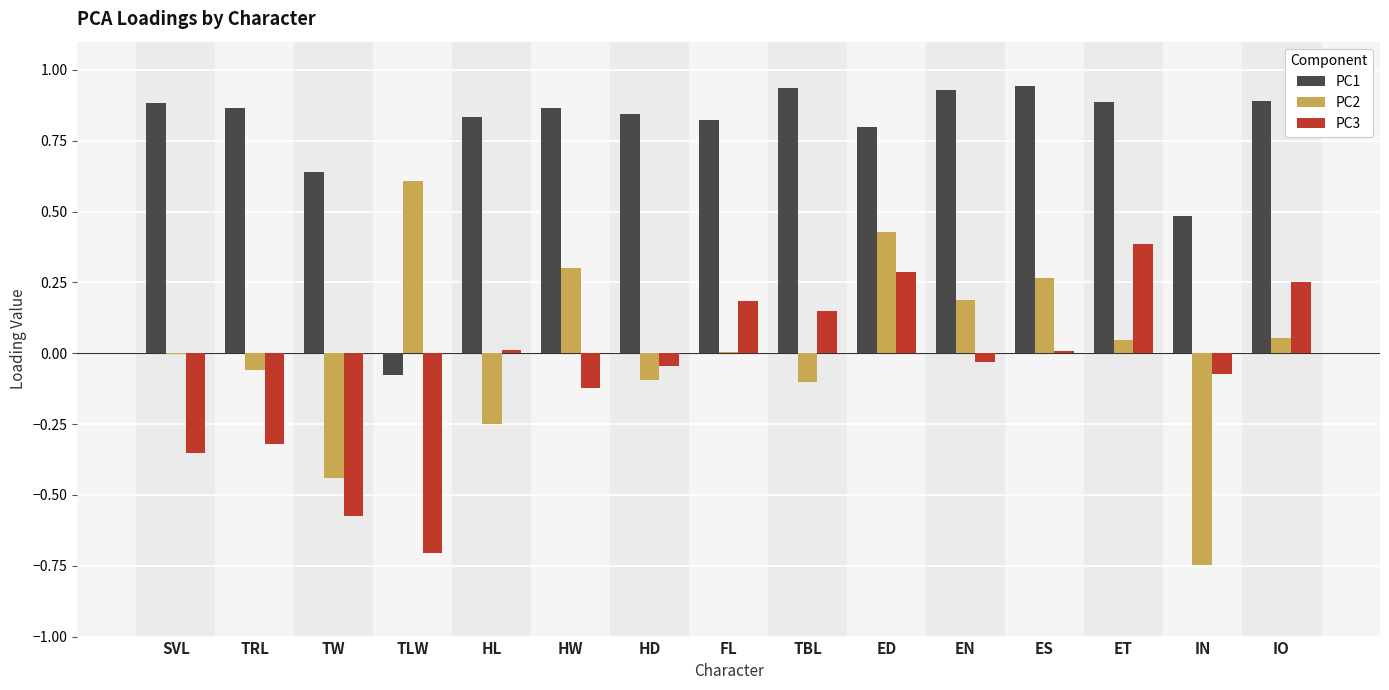

What is the sum of all PC1 values?

11.6